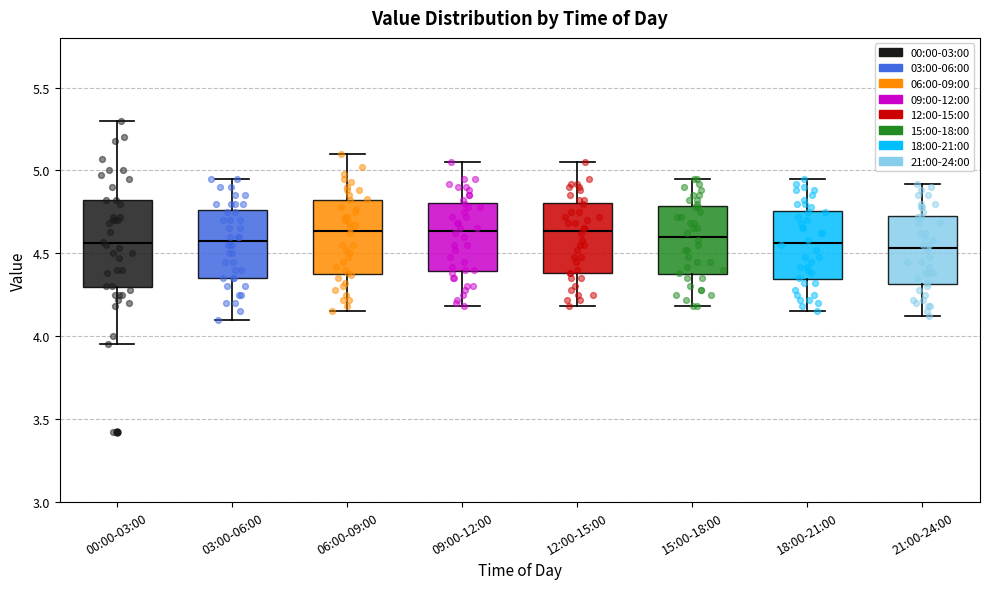

Reading left to right, read every box against the y-axis: the position of its median line, the range the box covers, and the ends of its whiskers. The values are not printed on the chart, so give them approximately, as read against the axis.

00:00-03:00: median 4.55, box 4.30 to 4.80, whiskers 3.95 to 5.30
03:00-06:00: median 4.60, box 4.35 to 4.75, whiskers 4.10 to 4.95
06:00-09:00: median 4.65, box 4.40 to 4.80, whiskers 4.15 to 5.10
09:00-12:00: median 4.65, box 4.40 to 4.80, whiskers 4.20 to 5.05
12:00-15:00: median 4.65, box 4.40 to 4.80, whiskers 4.20 to 5.05
15:00-18:00: median 4.60, box 4.35 to 4.80, whiskers 4.20 to 4.95
18:00-21:00: median 4.55, box 4.35 to 4.75, whiskers 4.15 to 4.95
21:00-24:00: median 4.55, box 4.30 to 4.75, whiskers 4.10 to 4.90